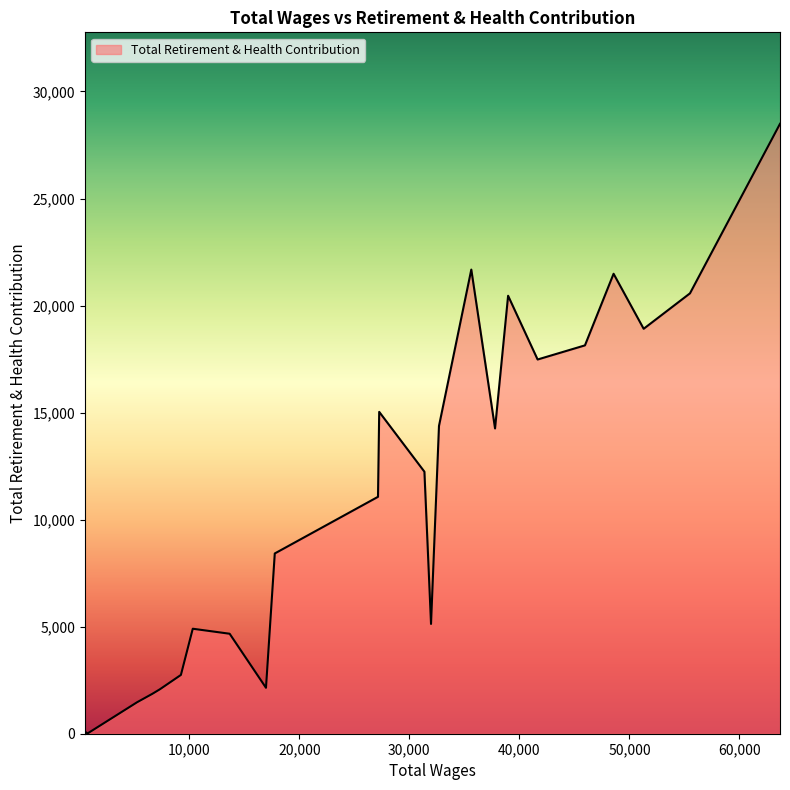

What is the greatest value displayed?

28489